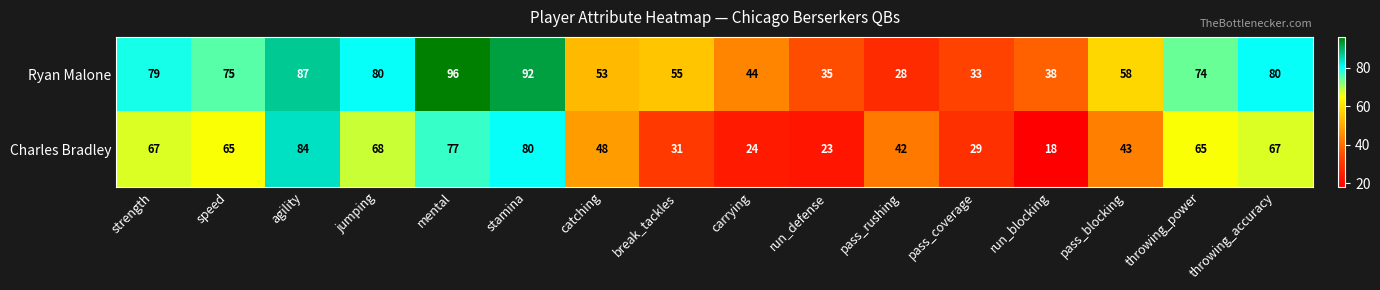

What is the difference between the highest and lowest values at throwing_accuracy?

13